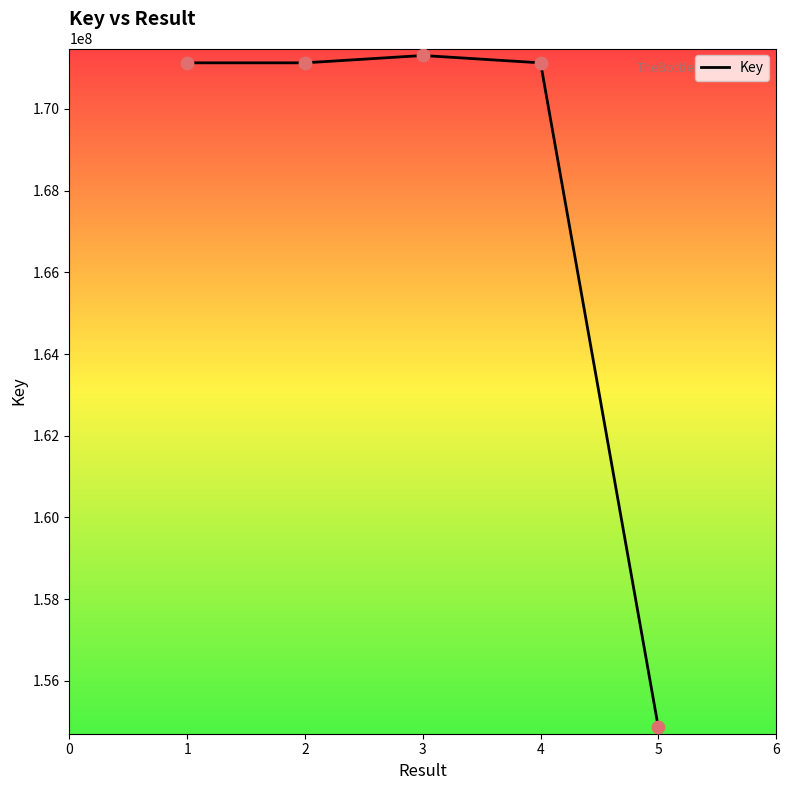

Approximately how many times larger is the value at 4 compared to 3?

1.0